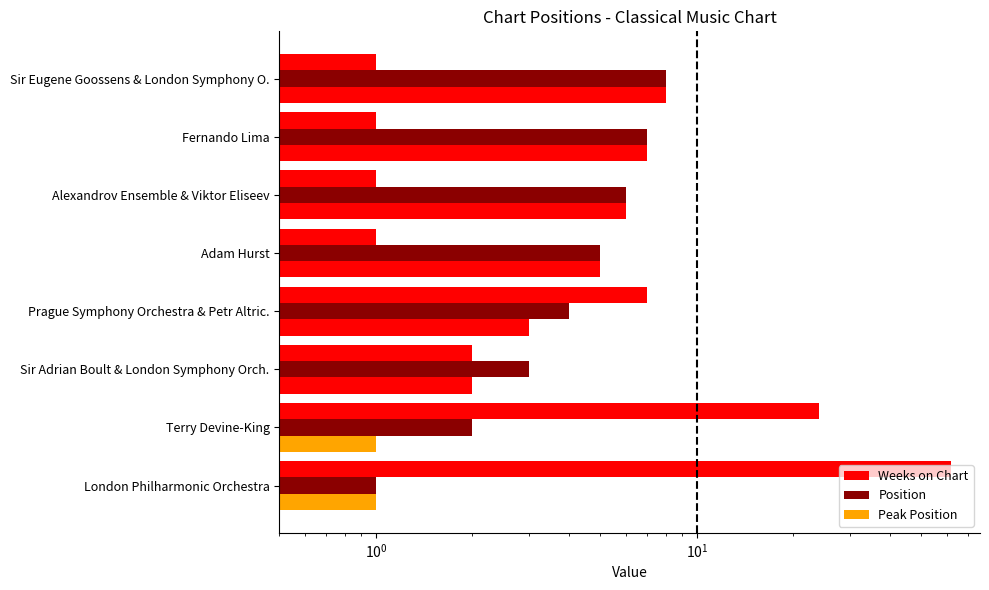

What is the value of the Weeks on Chart bar at the 2nd from the left?

24